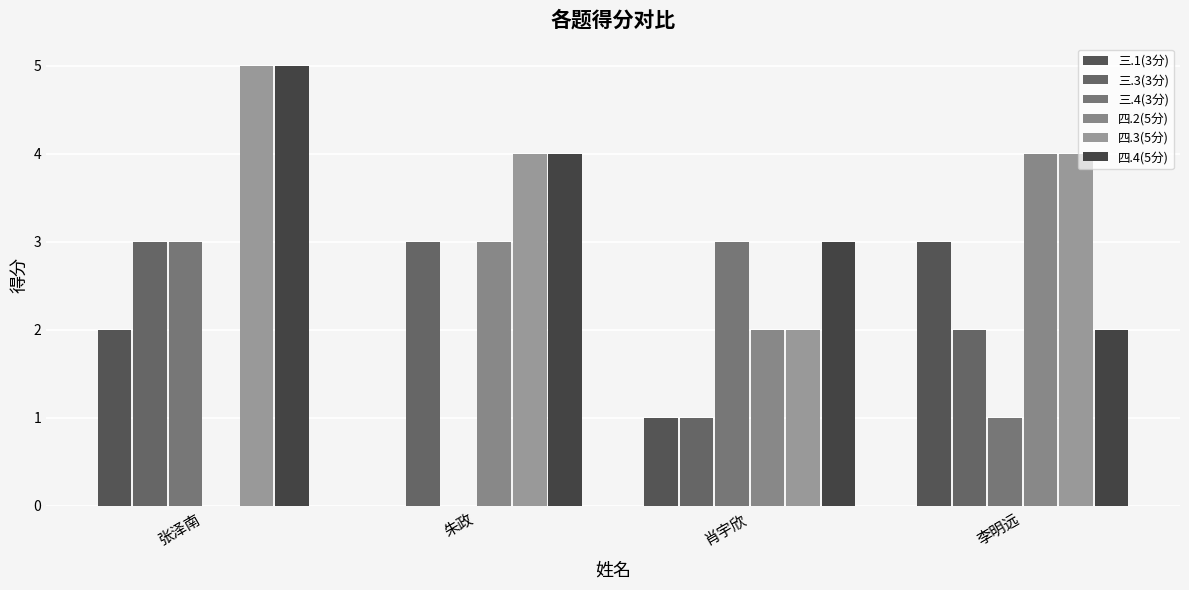

What is the maximum value shown in the chart?

5